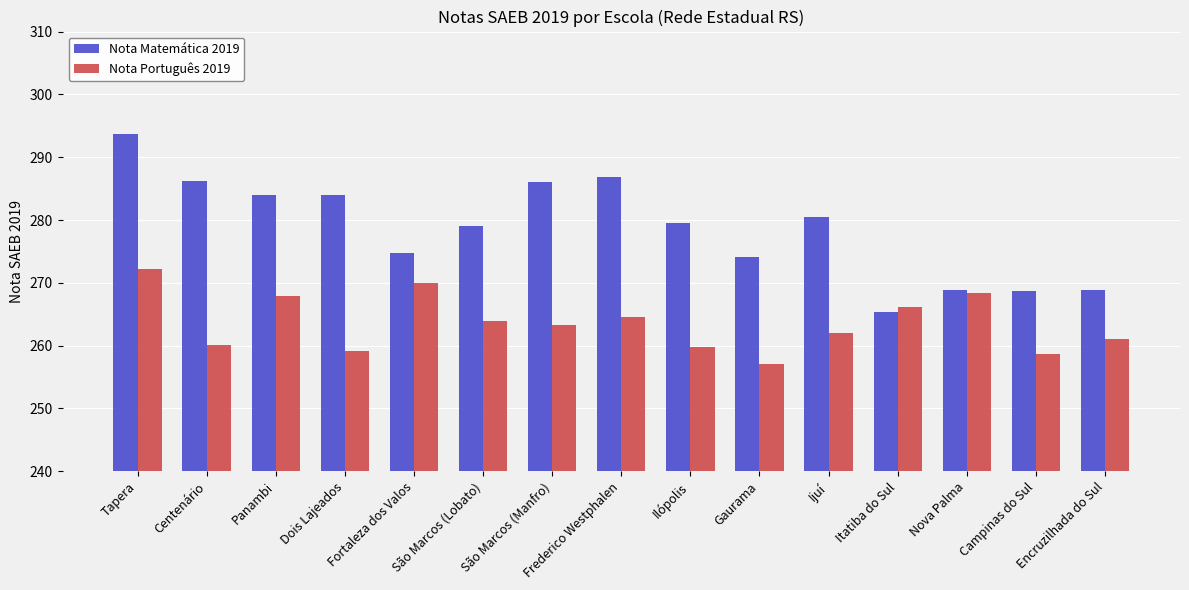

Count the number of data series in this chart.

2